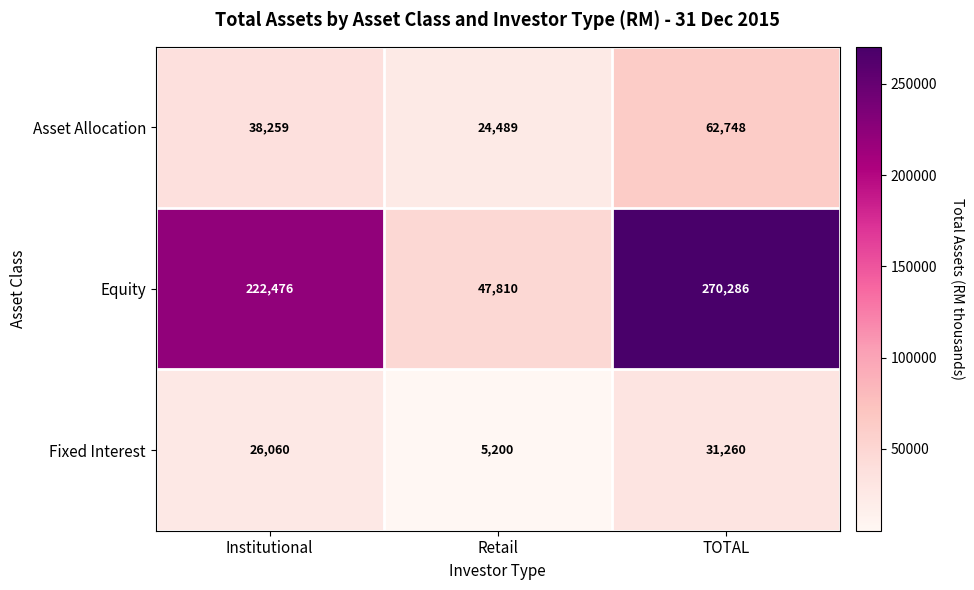

Which series changed the most between Retail and TOTAL?

Equity